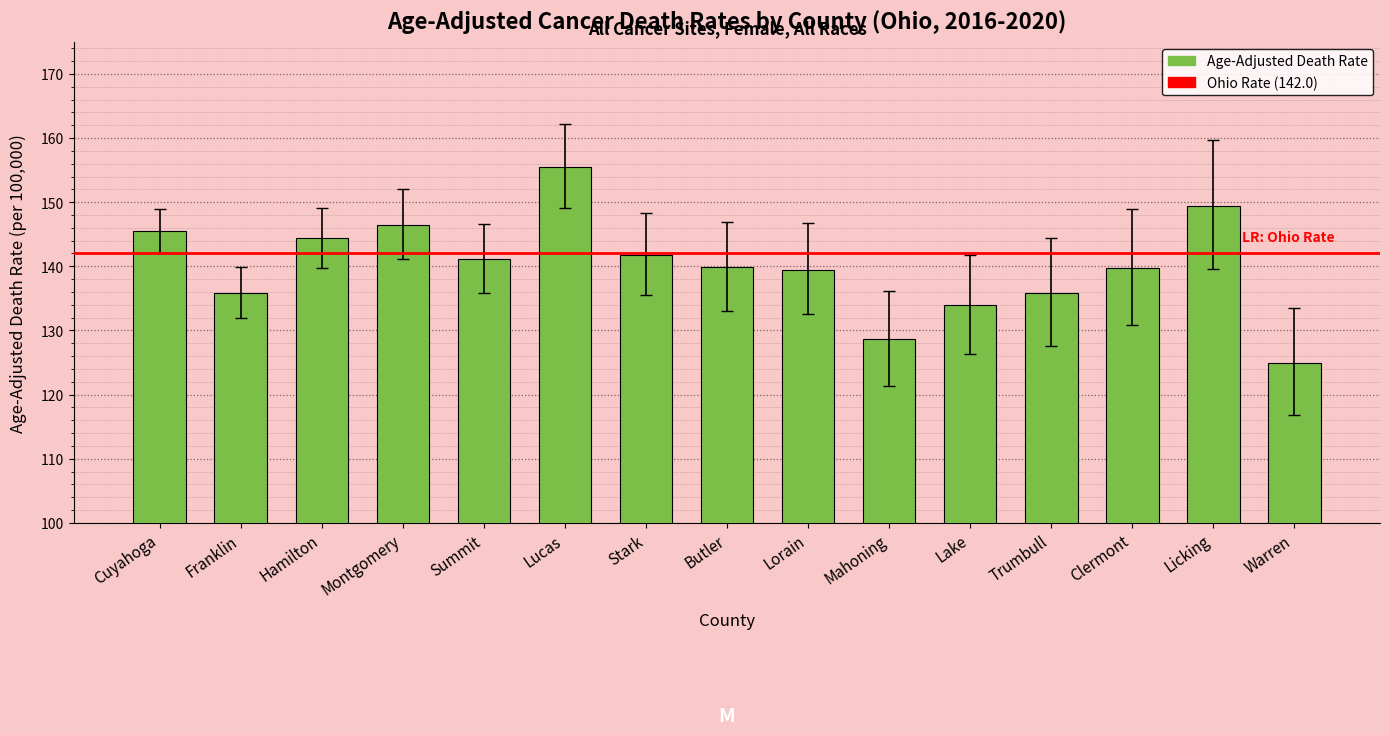

Is it true that the value at Butler is 216.6?

False